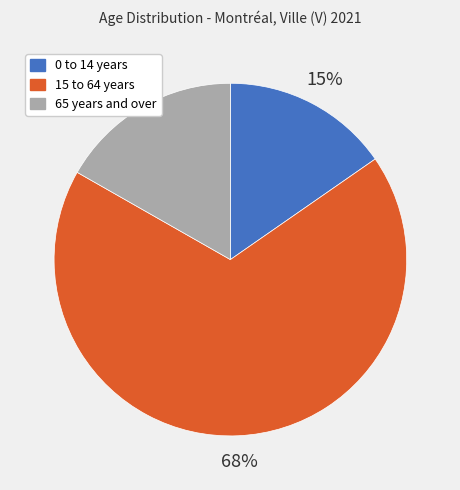

Which category has the smallest portion of the pie?

0 to 14 years